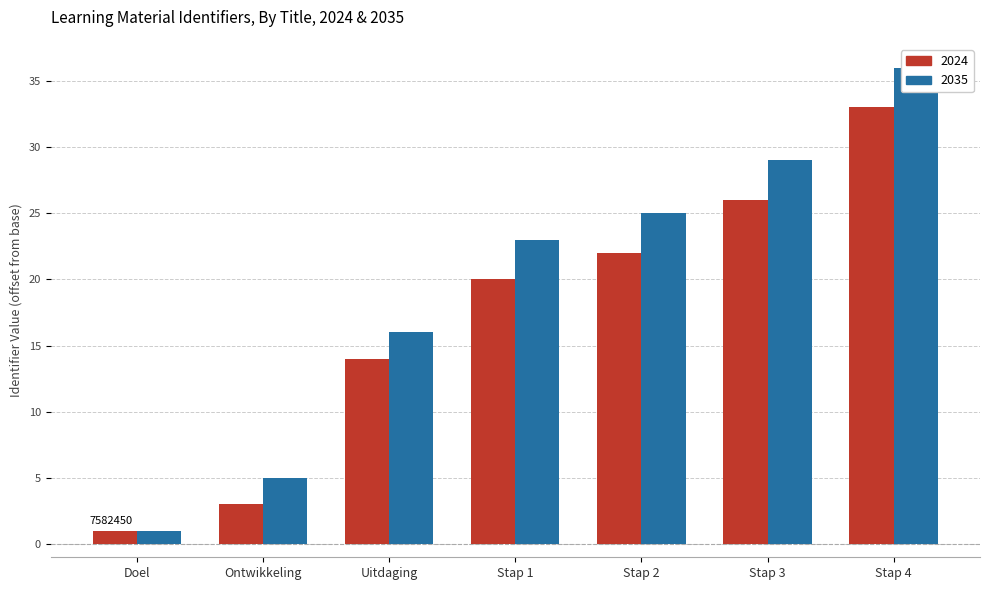

Reading right to left, transcribe all the data shown in this chart.

2024: Stap 4=33	Stap 3=26	Stap 2=22	Stap 1=20	Uitdaging=14	Ontwikkeling=3	Doel=1
2035: Stap 4=36	Stap 3=29	Stap 2=25	Stap 1=23	Uitdaging=16	Ontwikkeling=5	Doel=1